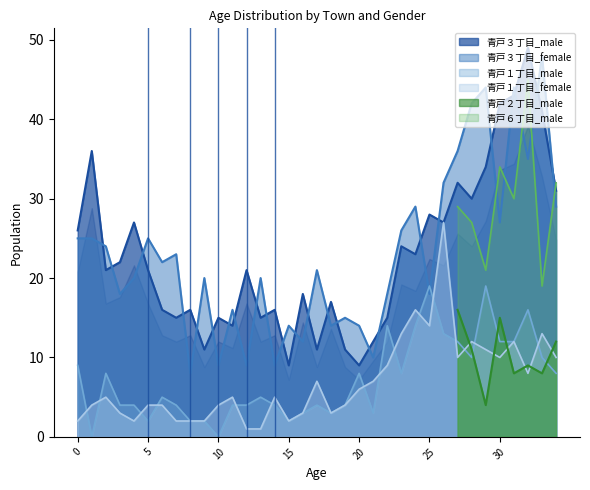

How many intersections are there between 青戸３丁目_male and 青戸３丁目_female?

24